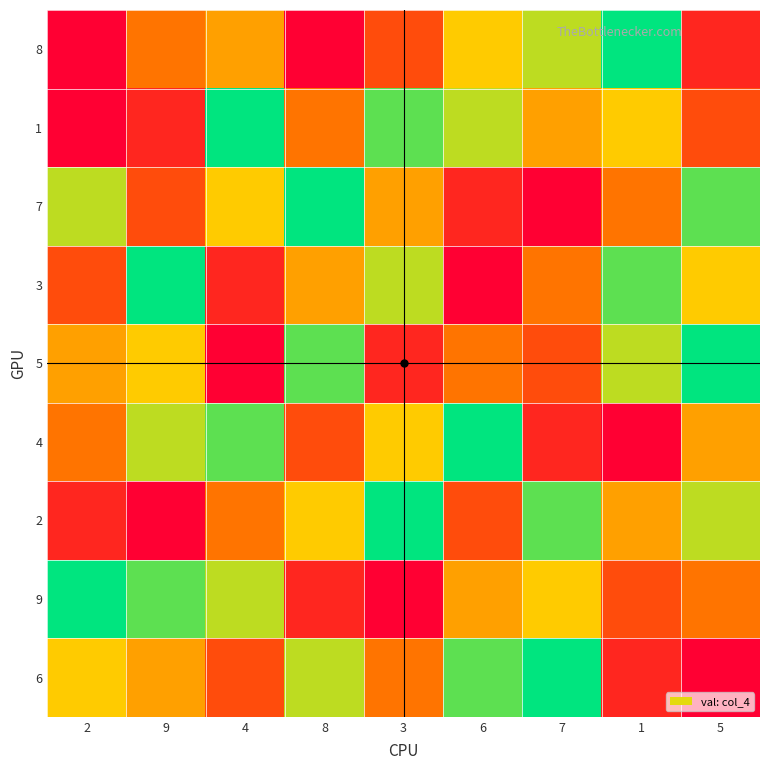

At which category is the sum across all series the highest?

9